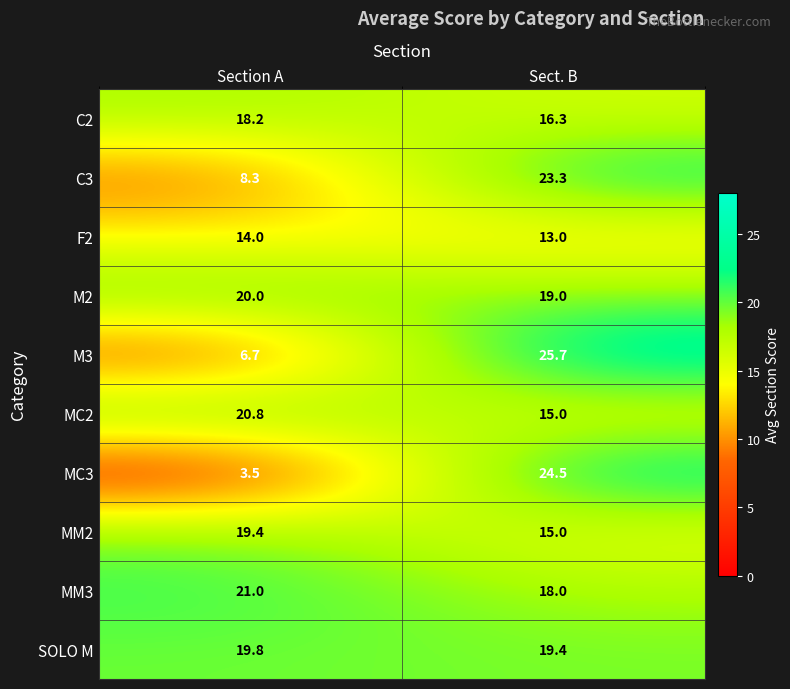

At which category does the chart reach its peak across all series?

Sect. B